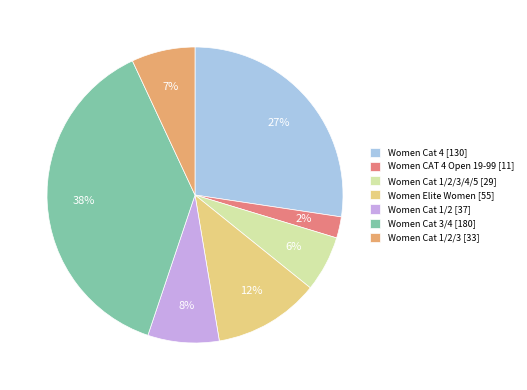

Which slice is the largest?

Women Cat 3/4 [180]